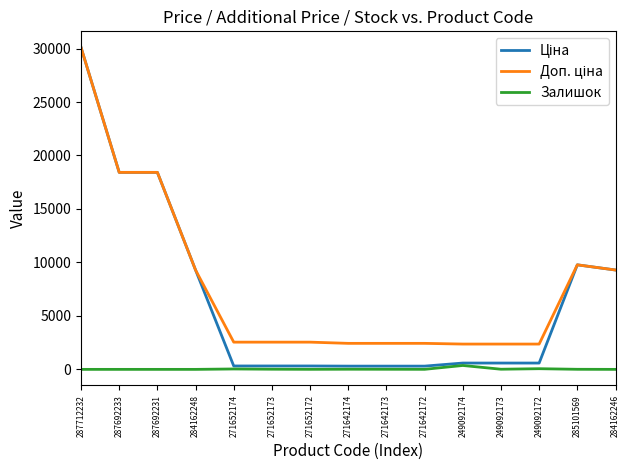

How many categories are shown in the chart?

15